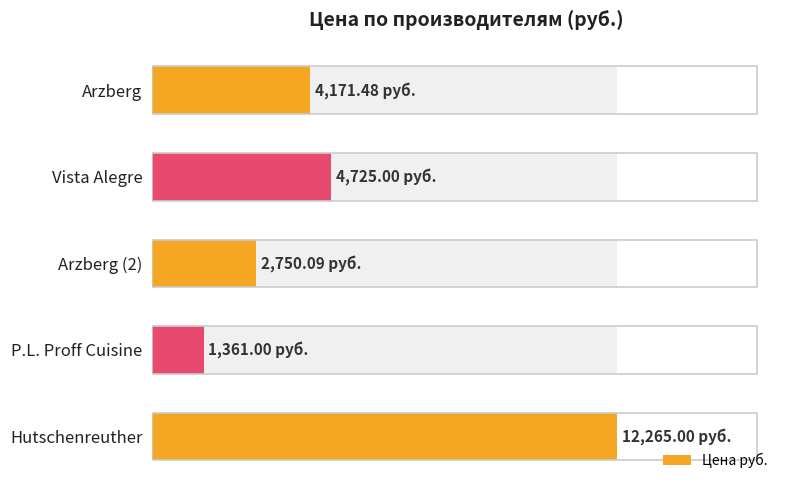

True or false: the data shows 4725.0 at Vista Alegre.

True